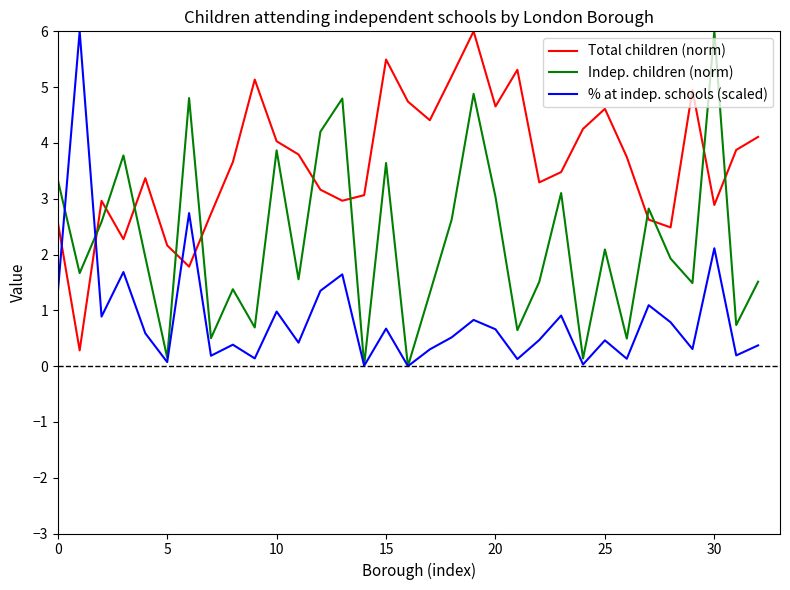

Does the chart have visible grid lines?

No